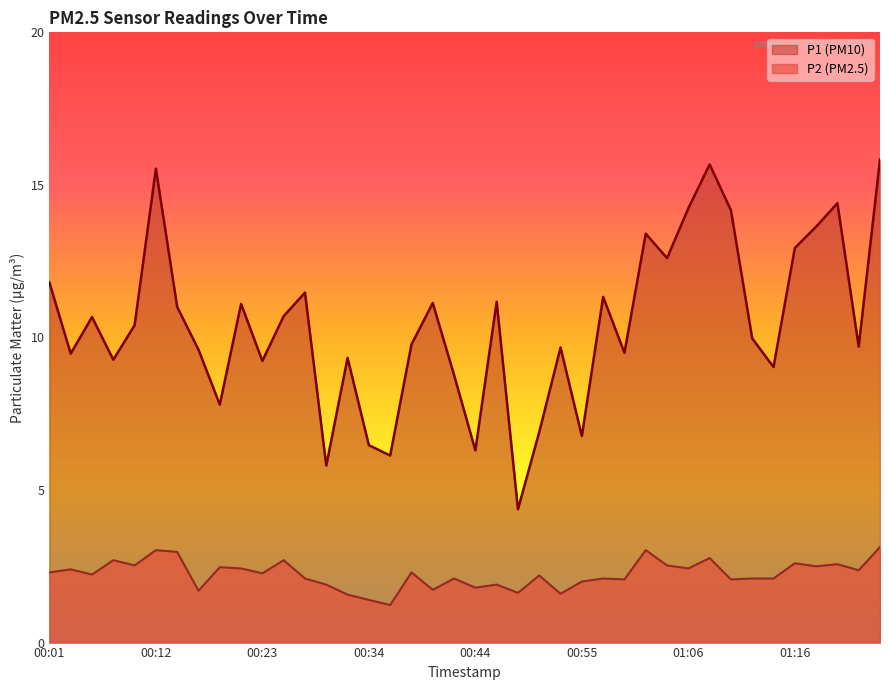

Which series changed the most between 00:44 and 00:48?

P1